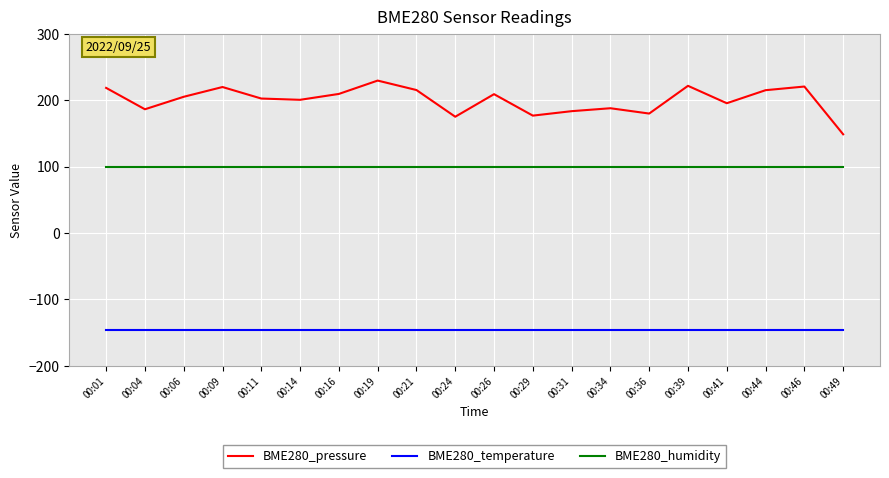

At 00:26, list the series in order from largest to smallest.

BME280_pressure, BME280_humidity, BME280_temperature